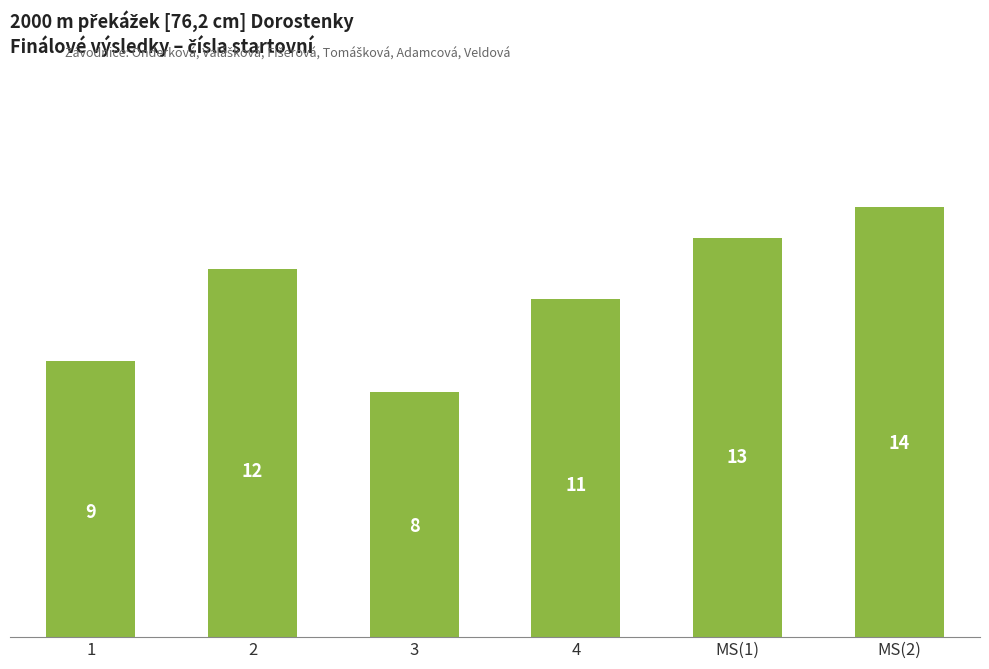

Count the values in the range 9 to 13.

4